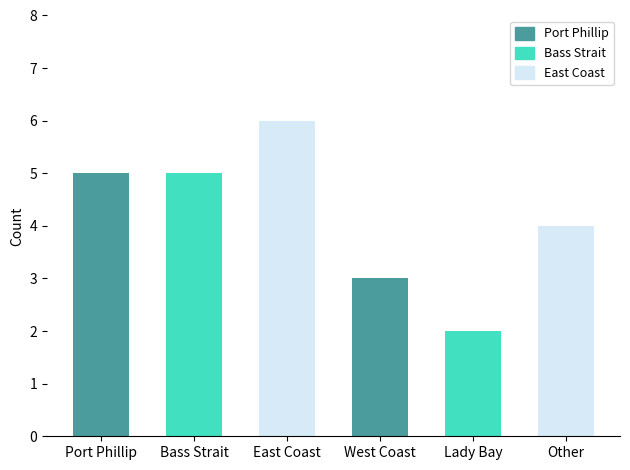

How many values exceed 5?

1